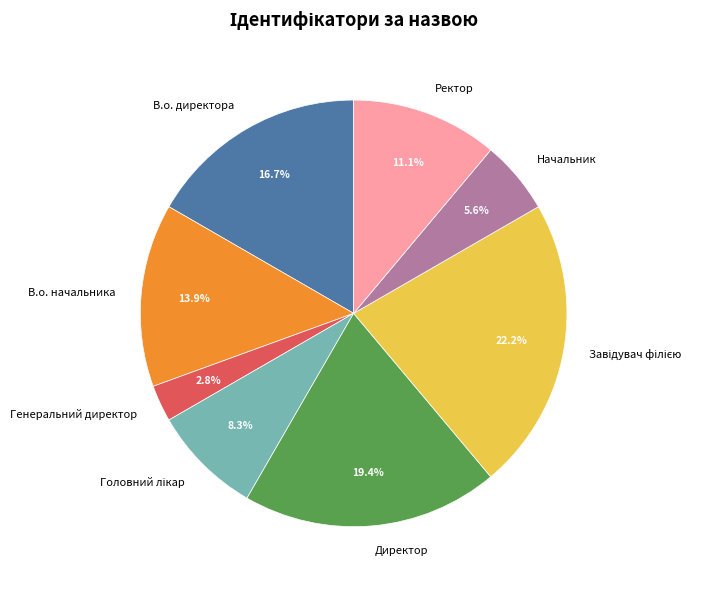

Count the number of slices in the pie.

8